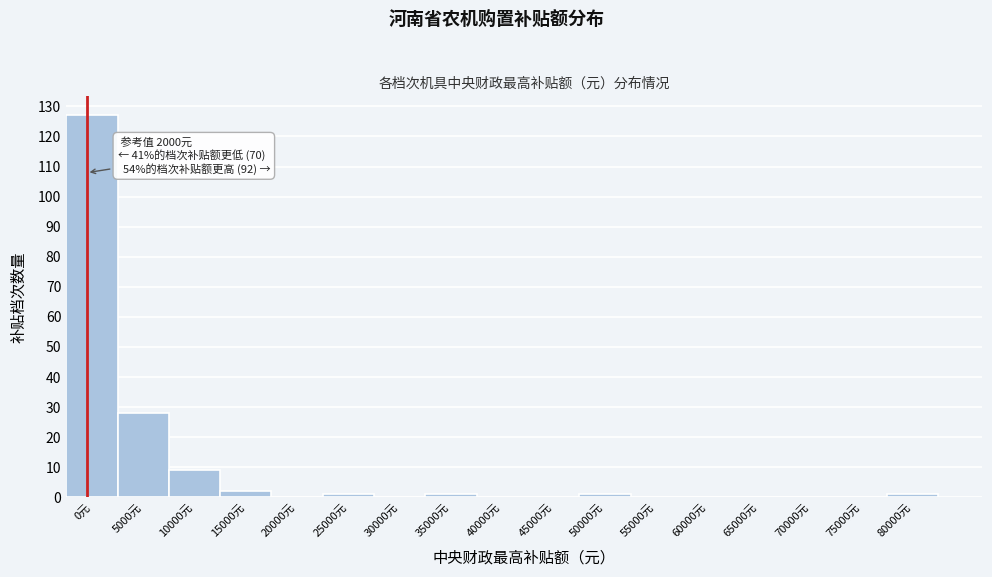

Reading right to left, list all the values displayed in this chart.

80000元=1	75000元=0	70000元=0	65000元=0	60000元=0	55000元=0	50000元=1	45000元=0	40000元=0	35000元=1	30000元=0	25000元=1	20000元=0	15000元=2	10000元=9	5000元=28	0元=127